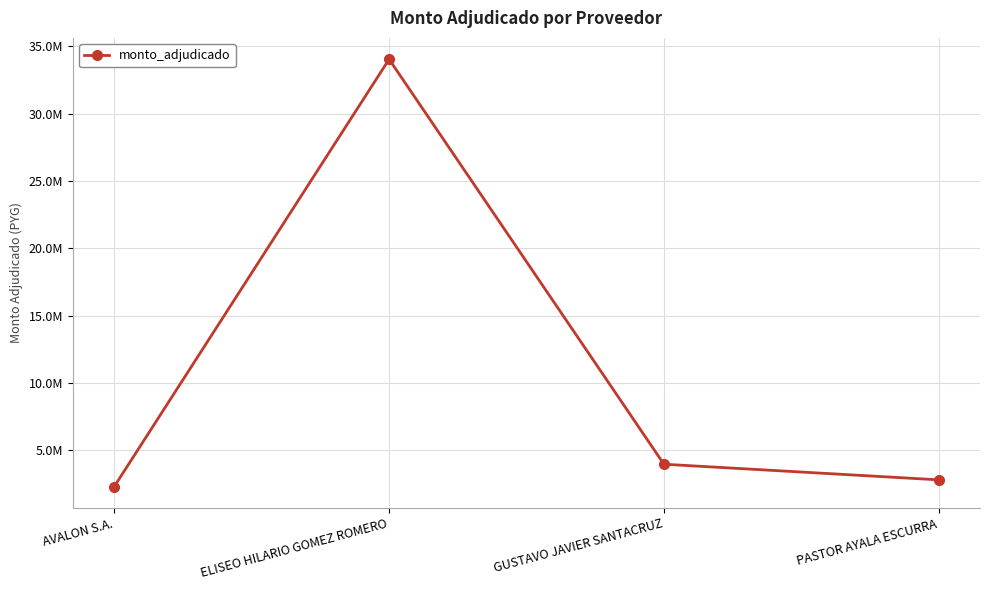

Is this an area chart (filled region under the line)?

No